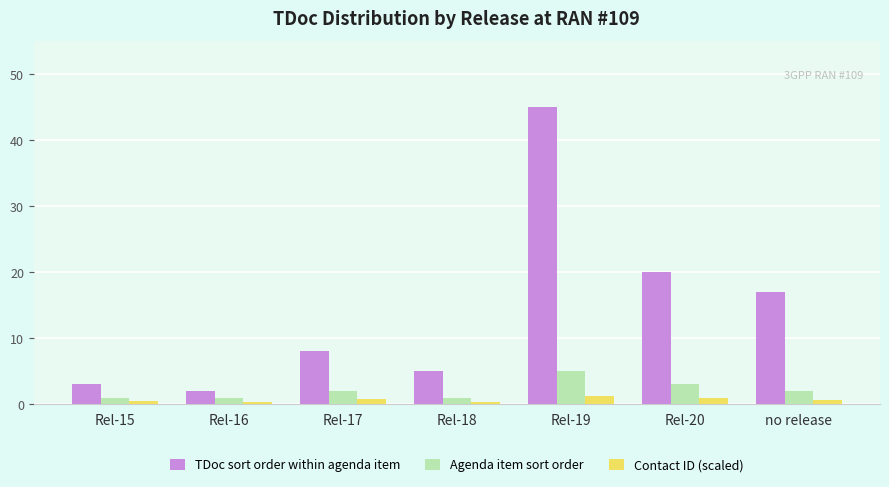

What is the maximum value for TDoc sort order within agenda item?

45.0